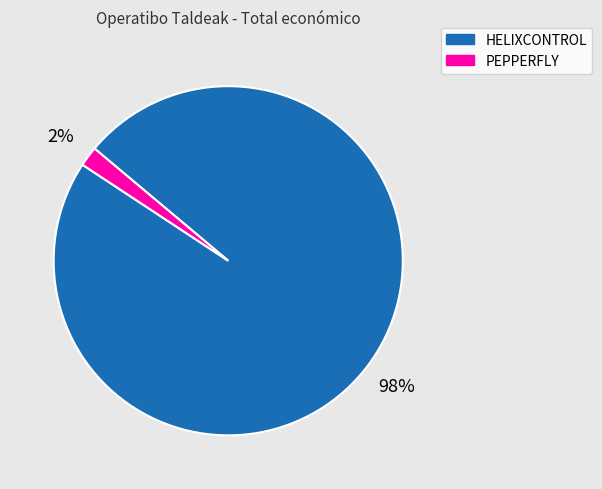

Between PEPPERFLY and HELIXCONTROL, which is larger?

HELIXCONTROL